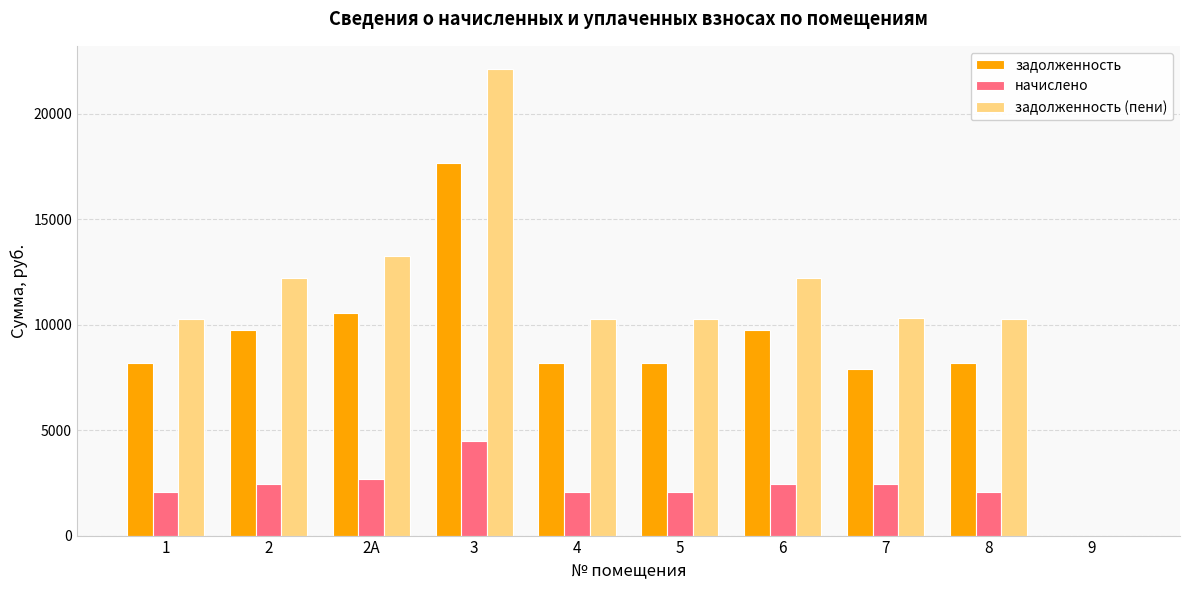

Read the задолженность value at 5.

8179.2